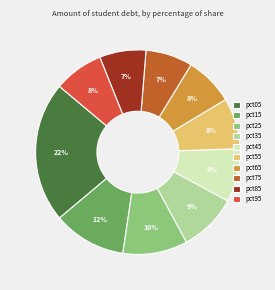

Is it true that pct85 is 7% of the pie?

True